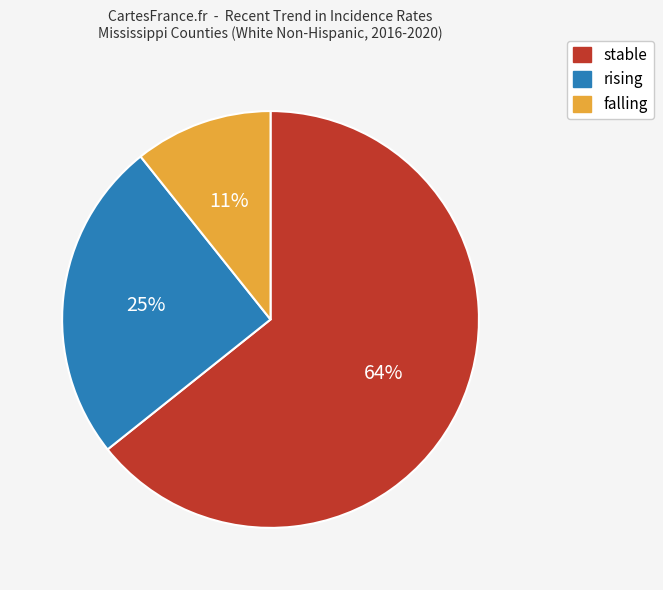

Is the sum of stable and rising greater than half?

Yes